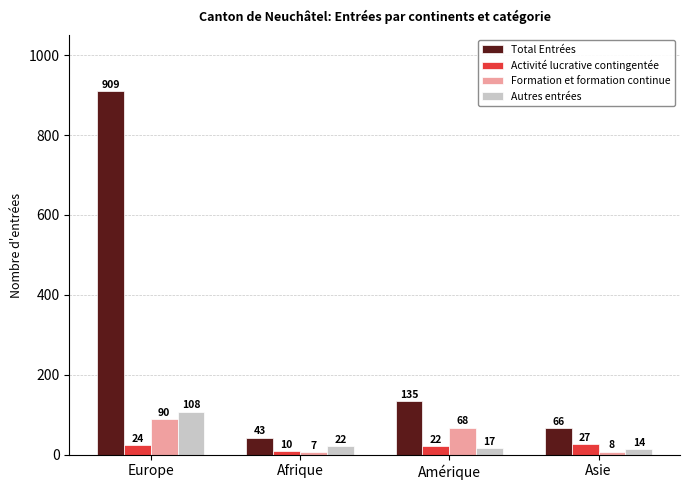

Between Afrique and Asie, which series saw the biggest shift?

Total Entrées